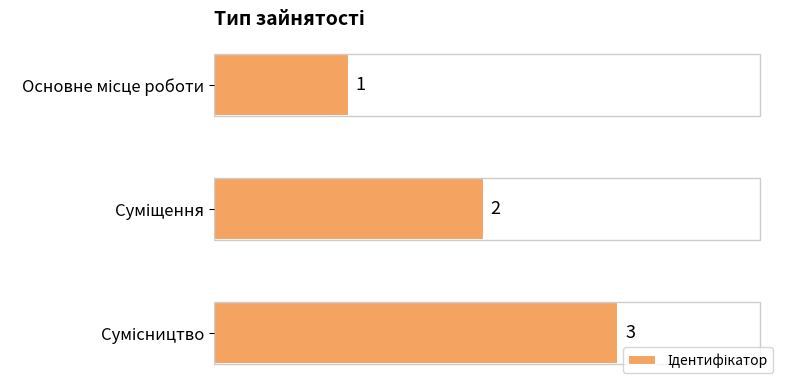

How many values are between 1 and 3?

3